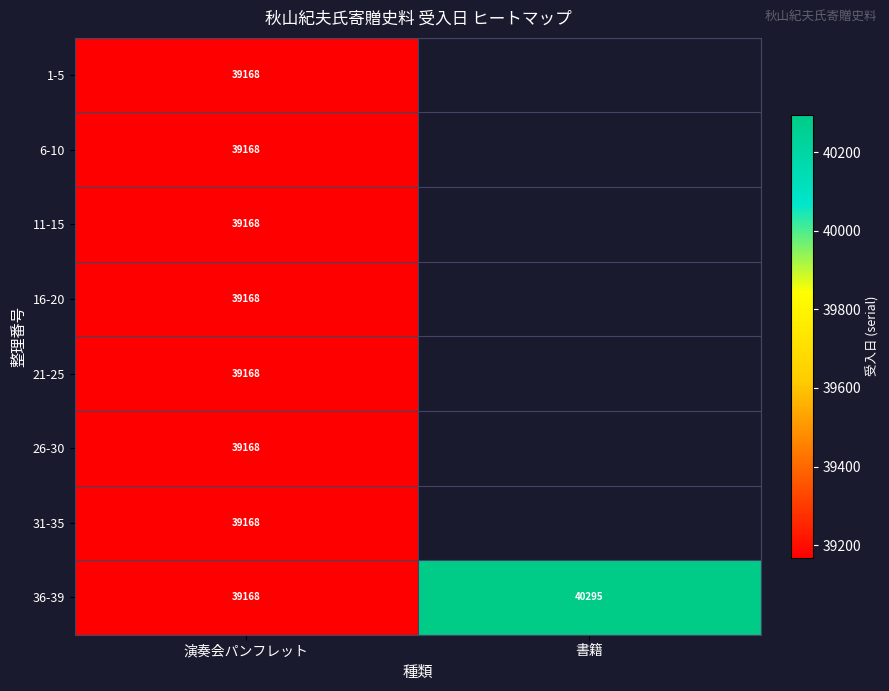

Which series has the largest range (max minus min)?

36-39